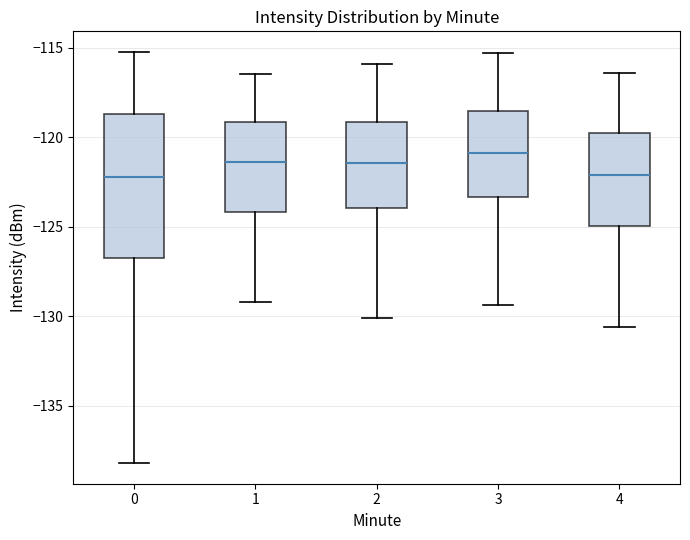

Which box has the highest median line?

3